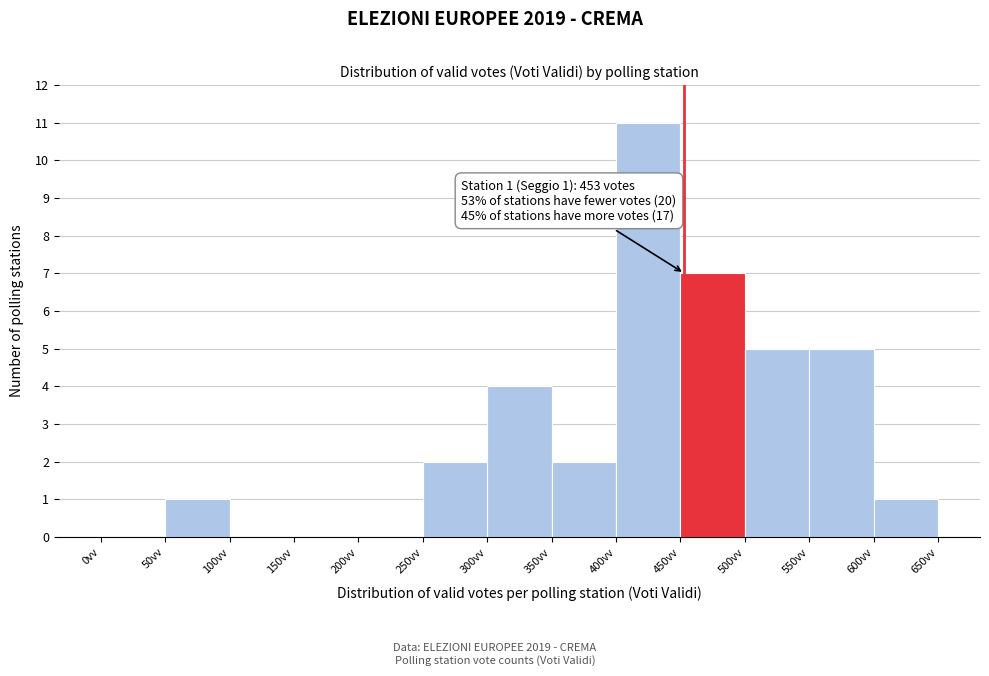

Which range on the x-axis has the tallest bar?

400 to 450